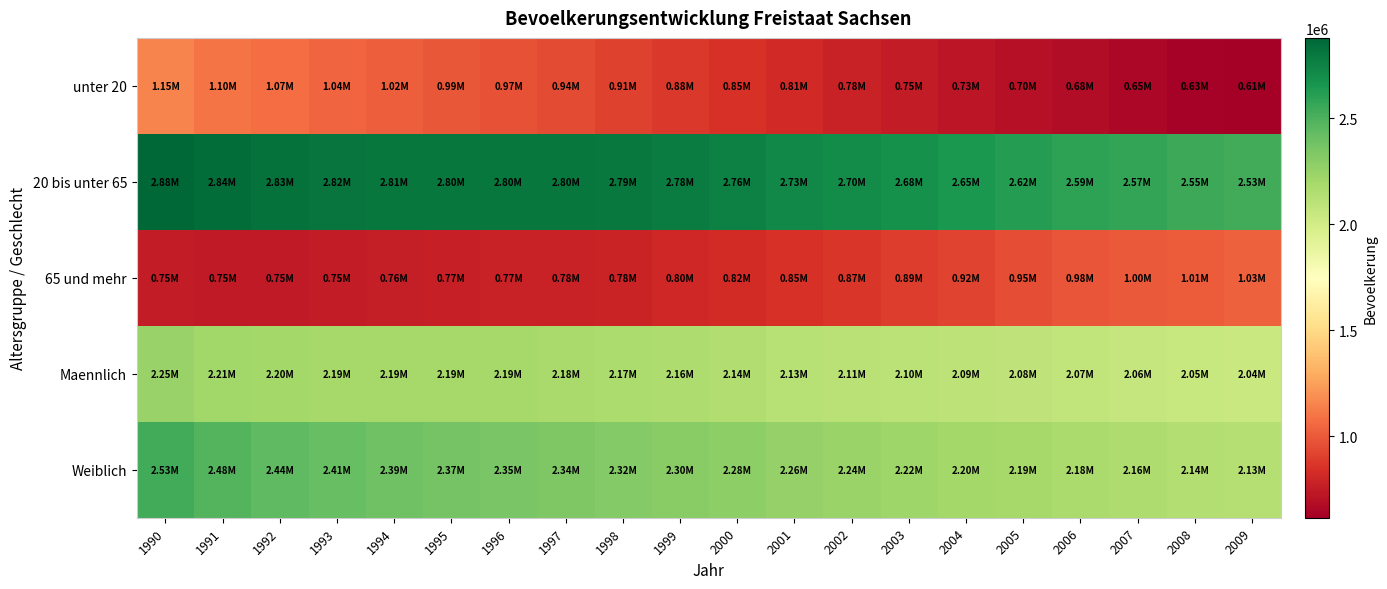

Reading left to right, extract all data points from this chart.

unter 20: 1990=1146449	1991=1099442	1992=1065855	1993=1040774	1994=1017323	1995=994355	1996=971829	1997=942776	1998=910654	1999=879652	2000=846740	2001=812907	2002=780845	2003=753030	2004=727565	2005=702219	2006=677414	2007=652871	2008=631729	2009=614662
20 bis unter 65: 1990=2878455	1991=2843860	1992=2828860	1993=2815317	1994=2806743	1995=2803352	1996=2799673	1997=2800800	1998=2794825	1999=2777981	2000=2755166	2001=2725813	2002=2701953	2003=2677756	2004=2646554	2005=2618308	2006=2590455	2007=2571940	2008=2548777	2009=2526335
65 und mehr: 1990=751010	1991=746944	1992=746393	1993=751684	1994=760279	1995=768896	1996=774200	1997=778836	1998=783936	1999=802053	2000=823675	2001=845472	2002=866261	2003=890651	2004=922165	2005=953227	2006=981905	2007=995389	2008=1012295	2009=1027735
Maennlich: 1990=2250153	1991=2214693	1992=2201310	1993=2193846	1994=2192299	1995=2194597	1996=2191334	1997=2184168	1998=2170172	1999=2158726	2000=2144676	2001=2126723	2002=2112497	2003=2102768	2004=2091821	2005=2083240	2006=2073755	2007=2060804	2008=2049173	2009=2039451
Weiblich: 1990=2525761	1991=2475553	1992=2439798	1993=2413929	1994=2392046	1995=2372006	1996=2354368	1997=2338244	1998=2319243	1999=2300960	2000=2280905	2001=2257469	2002=2236562	2003=2218669	2004=2204463	2005=2190514	2006=2176019	2007=2159396	2008=2143628	2009=2129281